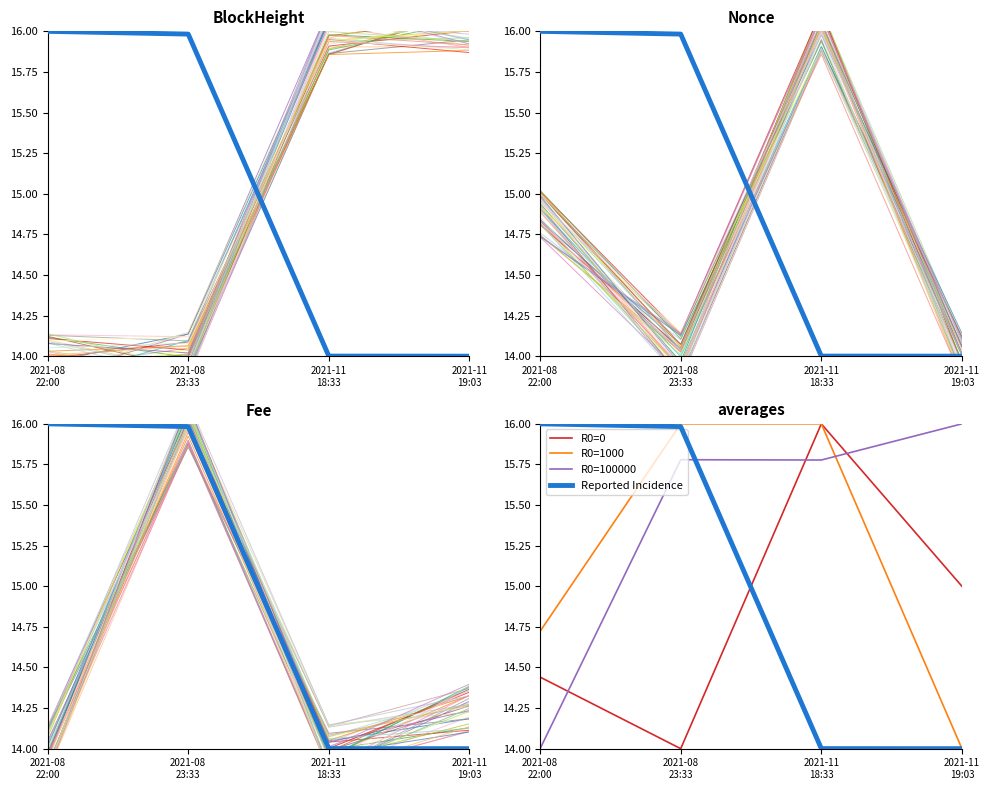

How many lines are shown in the chart?

4